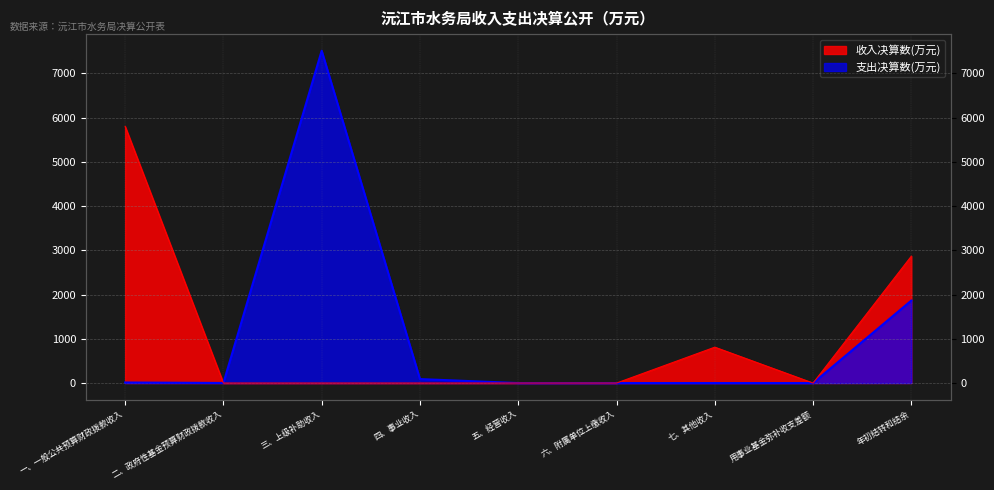

What position from the right is 四、事业收入?

6